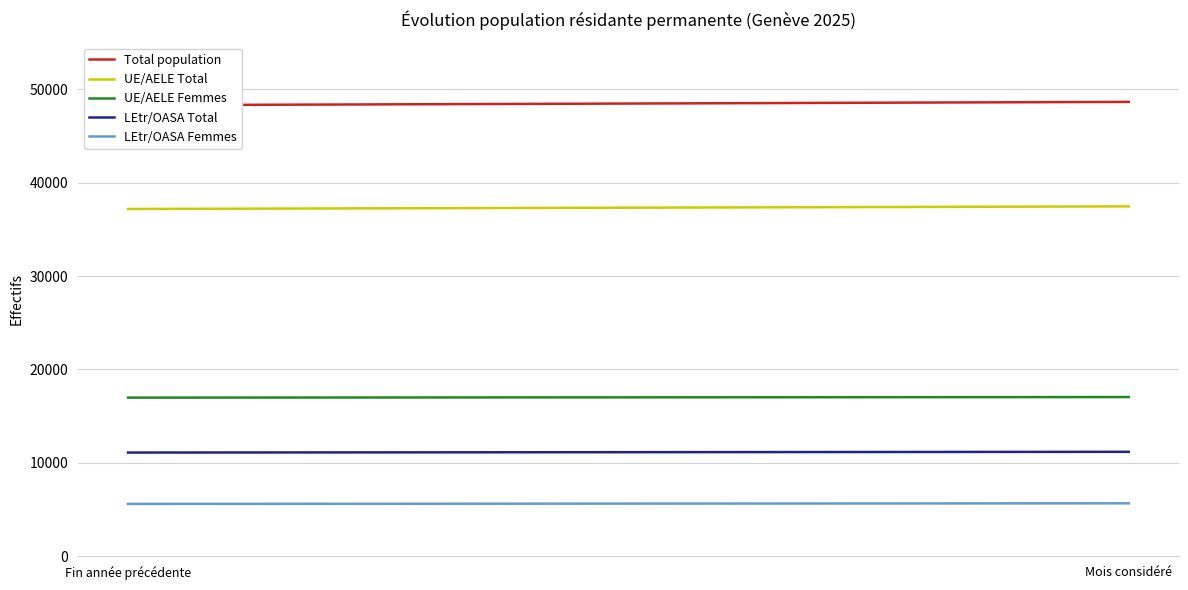

Which series has the largest range (max minus min)?

Total population